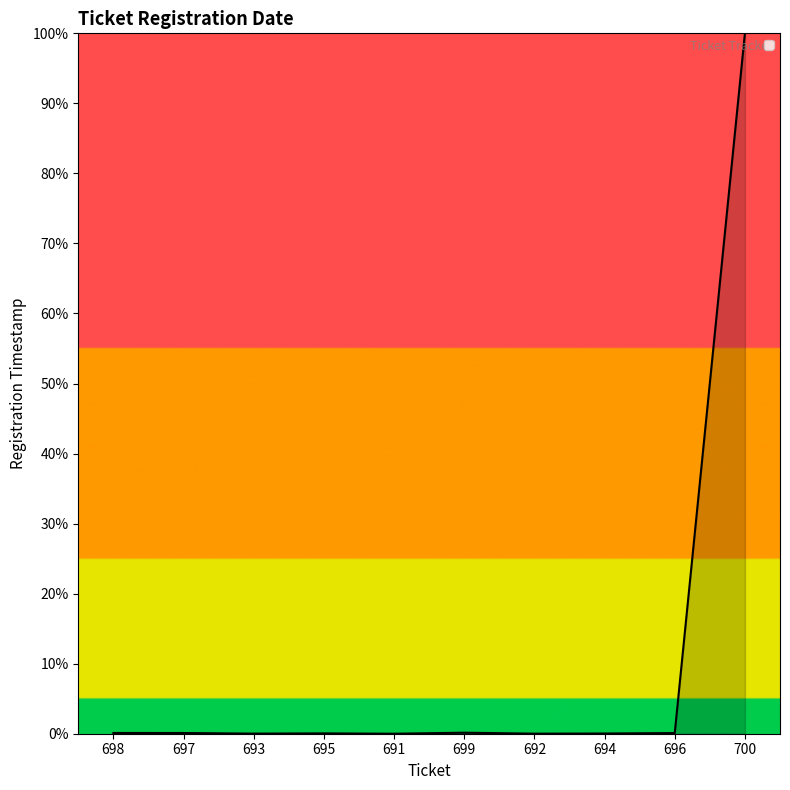

Is it true that the value at 692 is 0.0?

True